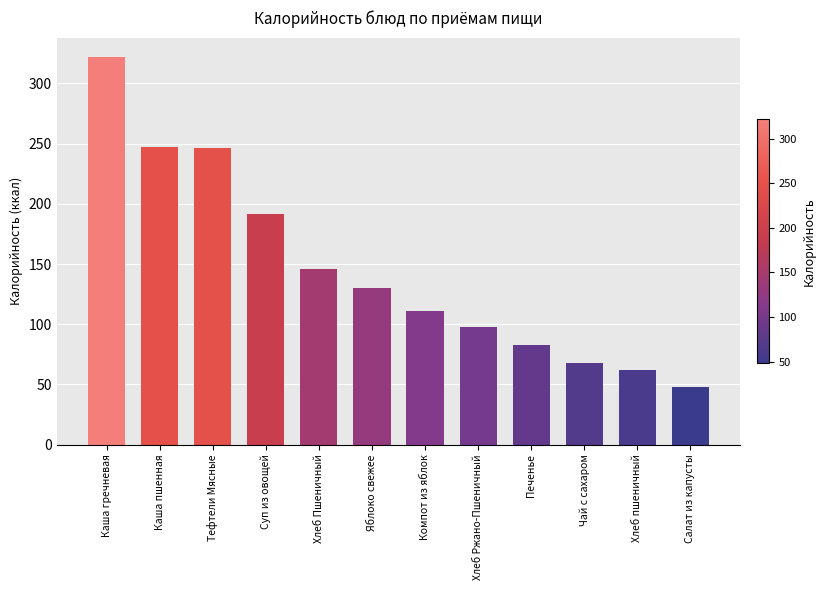

Between Каша пшенная and Каша гречневая, which is larger?

Каша гречневая